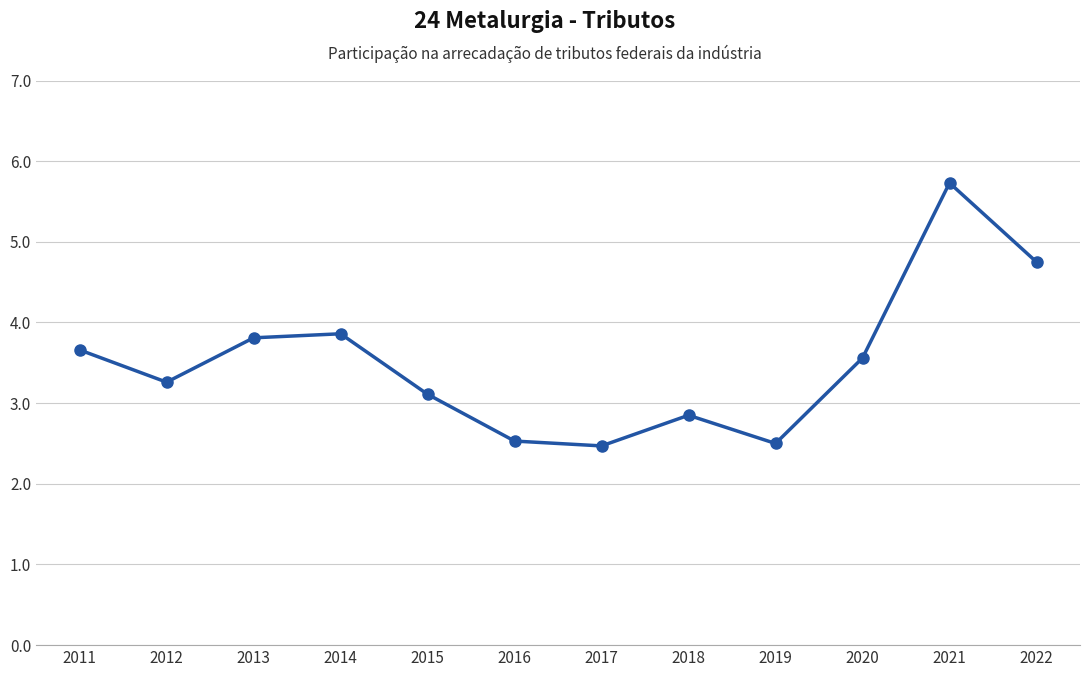

What is the greatest value displayed?

5.7